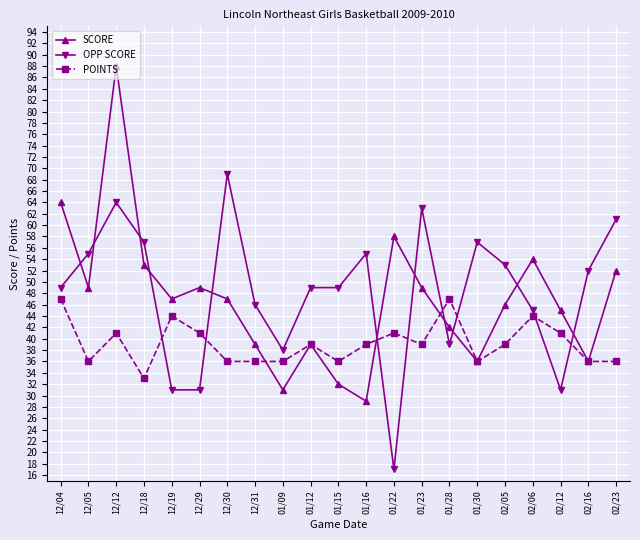

What is the sum of all OPP SCORE values?

1011